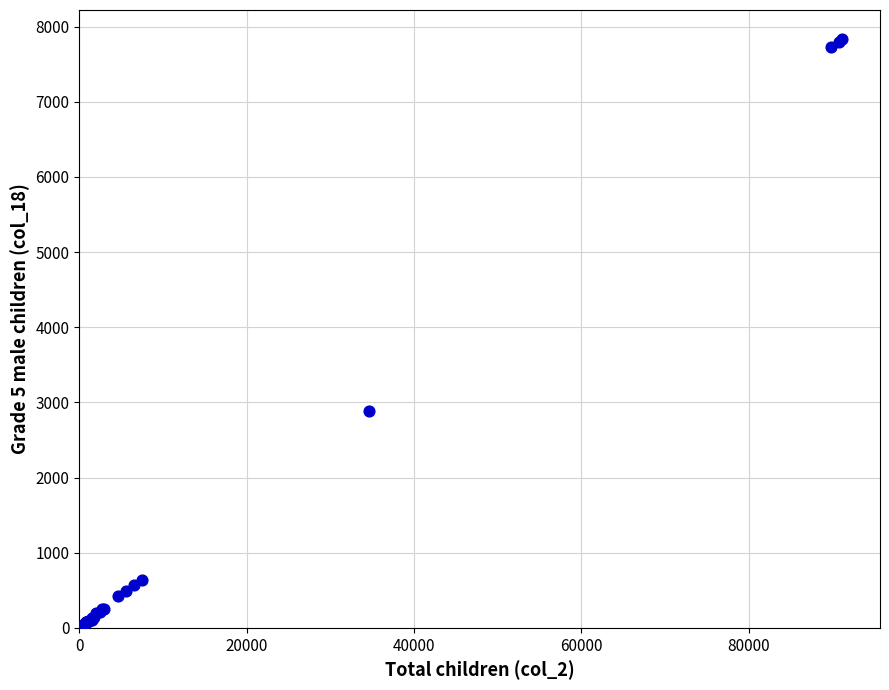

What Y value in the scatter plot is closest to 3916?

2887